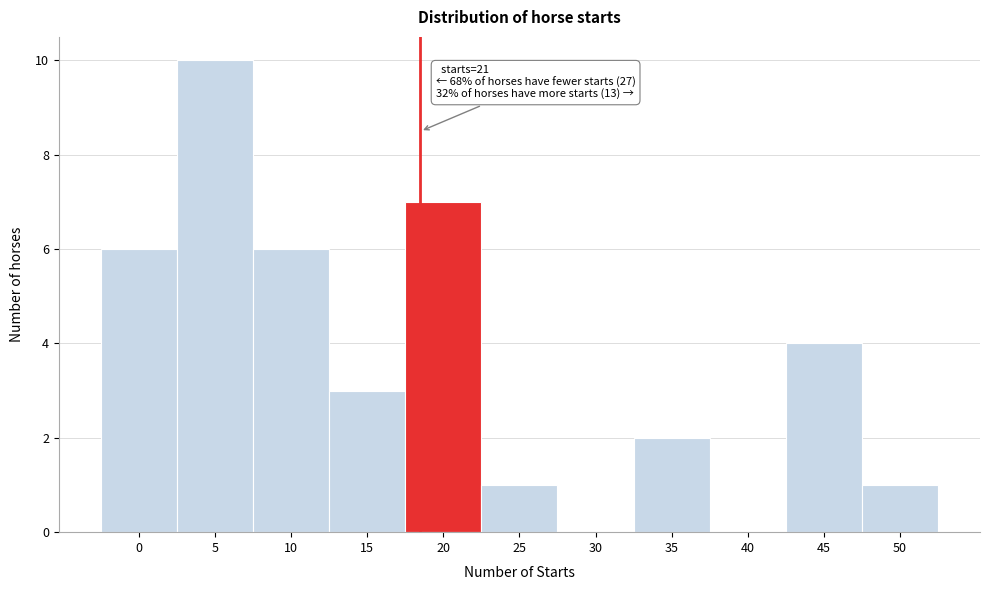

Reading left to right, transcribe all the data shown in this chart.

0=6	5=10	10=6	15=3	20=7	25=1	30=0	35=2	40=0	45=4	50=1